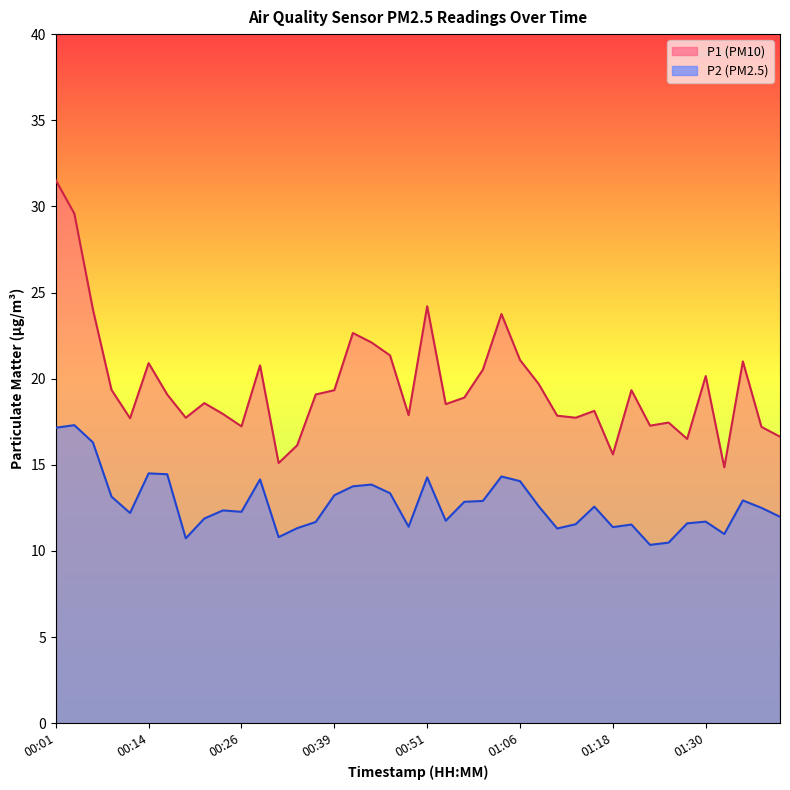

In P2, how many points are higher than both neighbors (excluding endpoints)?

11